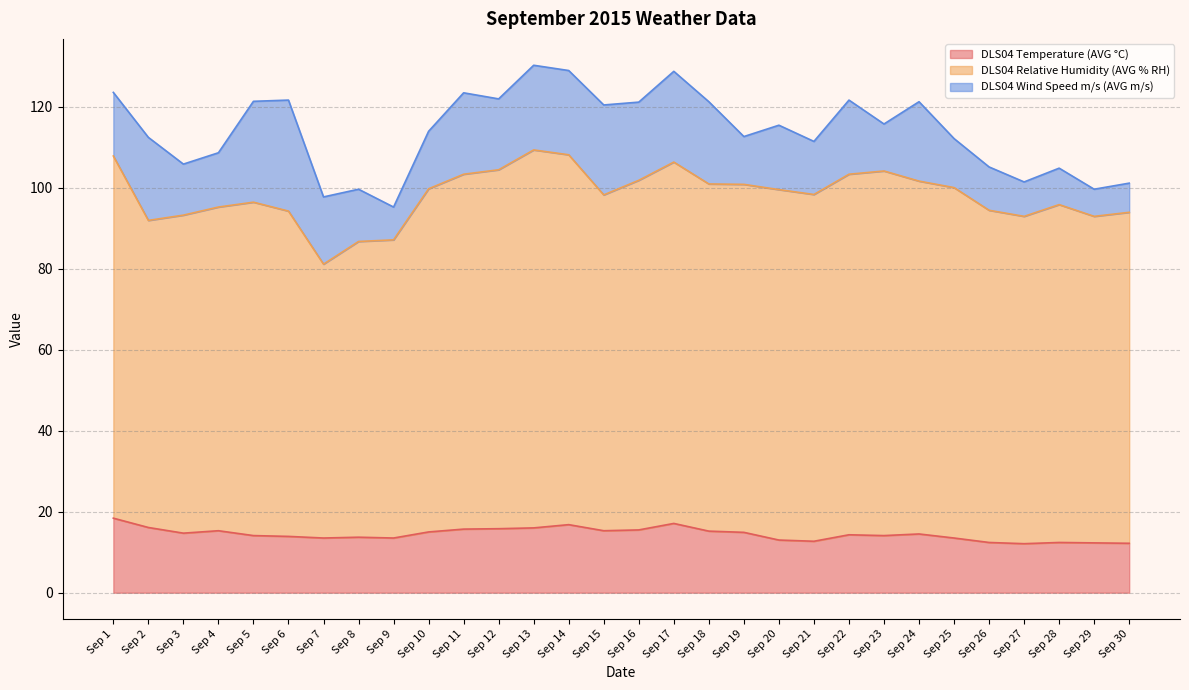

Reading left to right, list all the values displayed in this chart.

DLS04 Temperature (AVG °C): 18.4	16.1	14.7	15.3	14.1	13.9	13.5	13.7	13.5	15.0	15.7	15.8	16.0	16.8	15.3	15.5	17.1	15.2	14.9	13.0	12.7	14.3	14.1	14.5	13.5	12.4	12.1	12.4	12.3	12.2
DLS04 Relative Humidity (AVG % RH): 89.4	75.8	78.5	79.9	82.3	80.3	67.6	73.0	73.6	84.7	87.6	88.6	93.3	91.3	82.9	86.3	89.2	85.7	85.9	86.5	85.6	89.0	90.0	87.1	86.5	82.0	80.8	83.4	80.6	81.7
DLS04 Wind Speed m/s (AVG m/s): 15.7	20.5	12.6	13.4	24.9	27.4	16.6	12.9	8.1	14.2	20.1	17.5	20.9	20.8	22.2	19.3	22.4	20.3	11.8	15.9	13.1	18.3	11.6	19.6	12.1	10.7	8.5	9.0	6.7	7.2